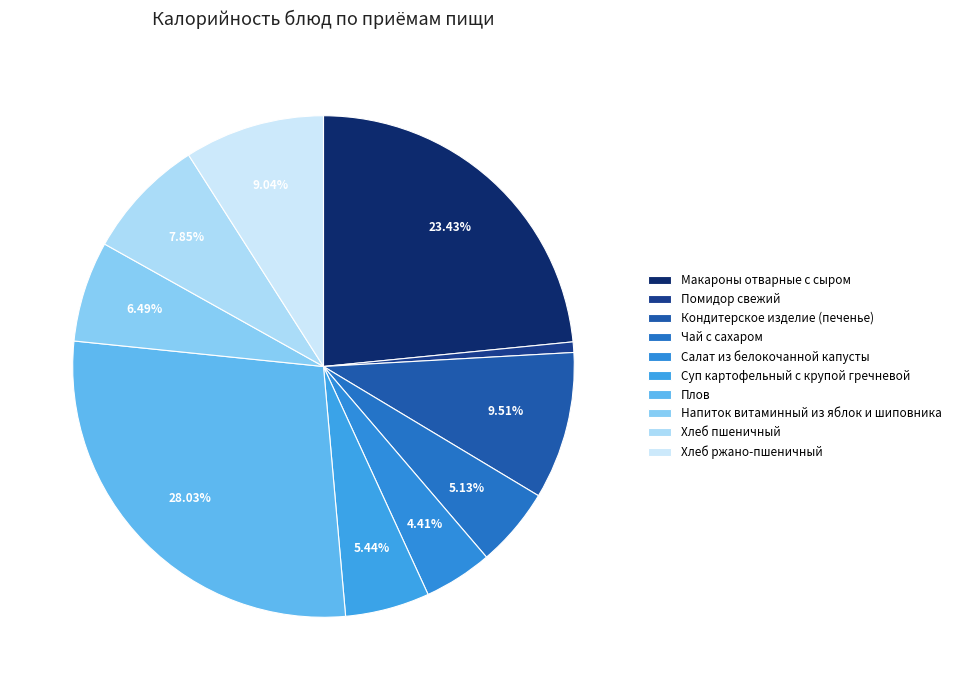

How many segments does this pie chart have?

10